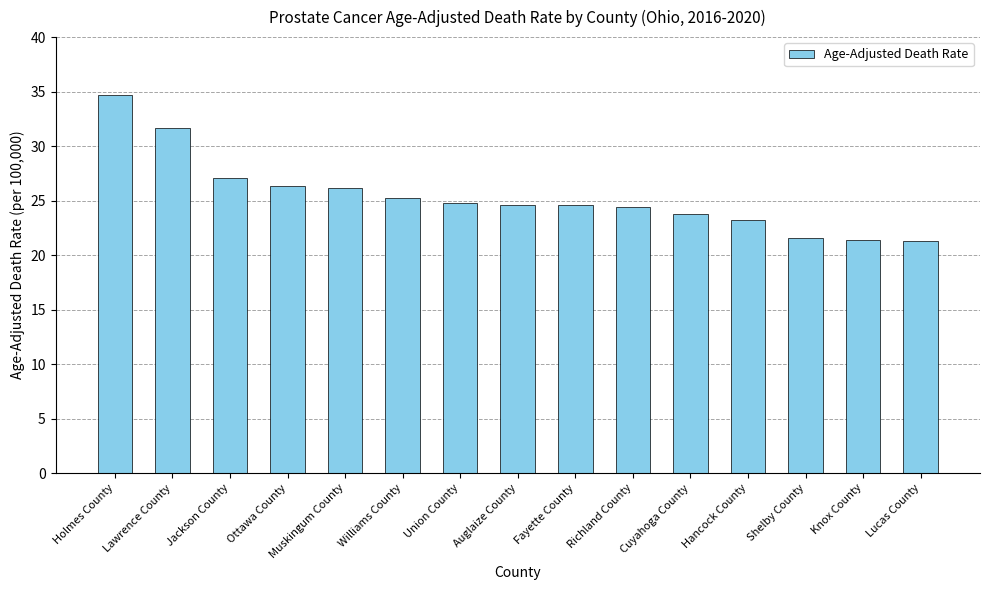

The value at Lucas County is 30.7. True or false?

False